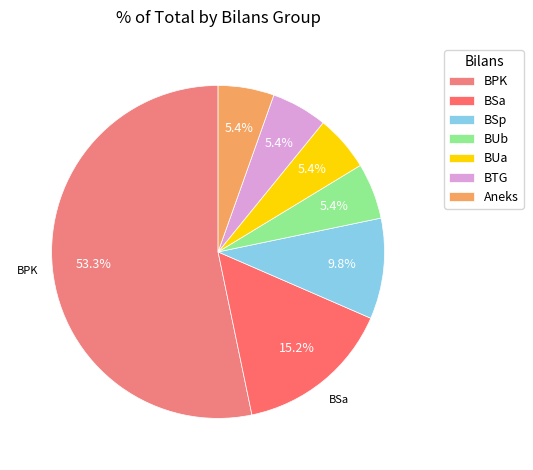

Which slice is the largest?

BPK